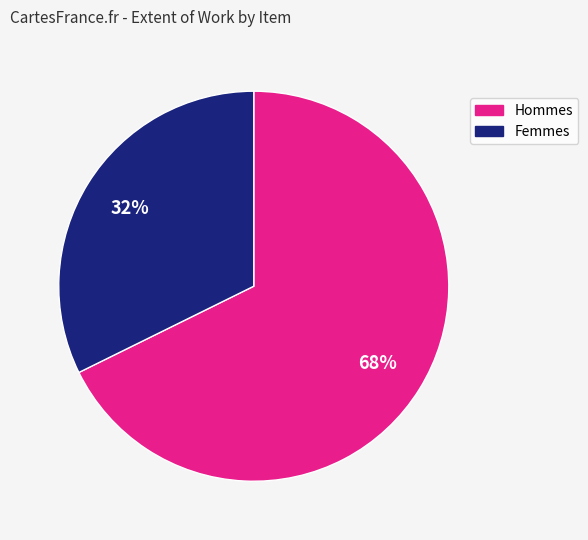

To the nearest percent, what is the average slice percentage?

50%